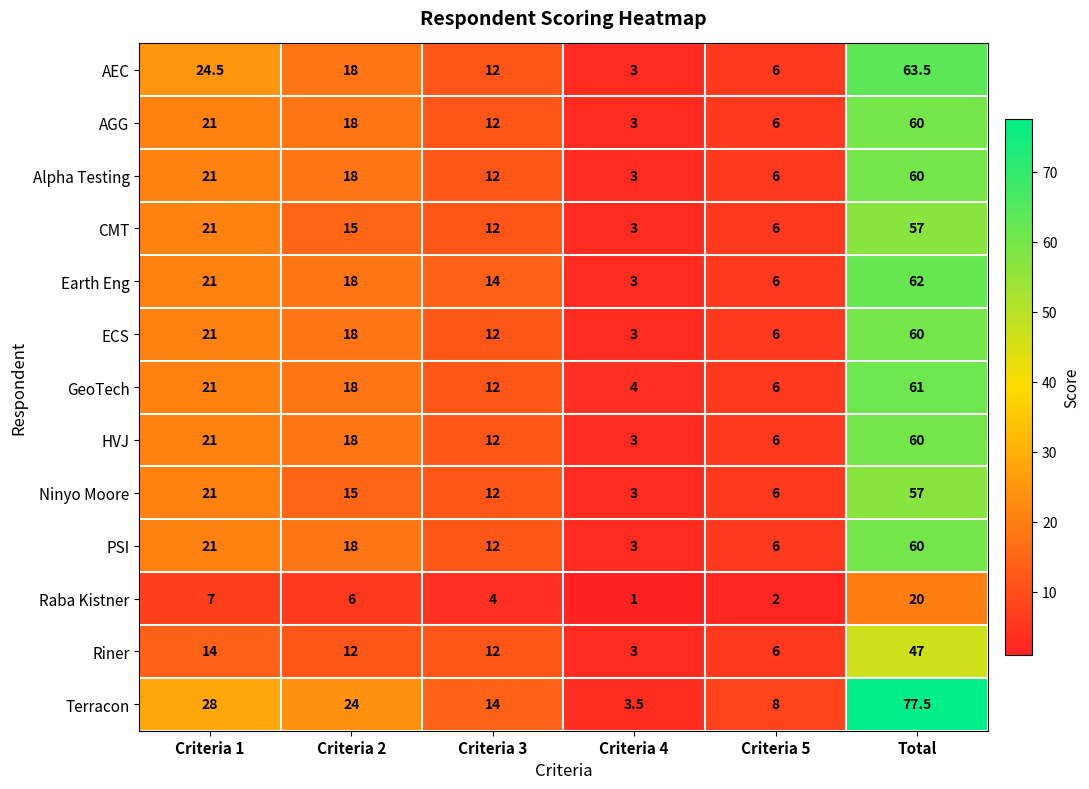

The value of Riner at Criteria 2 is 7.4. True or false?

False